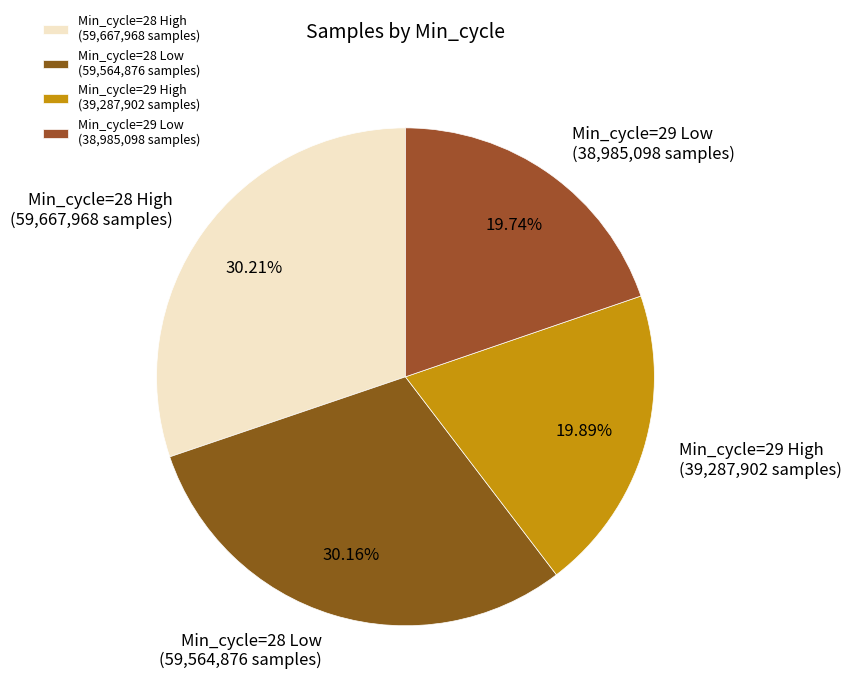

Does Min_cycle=29 High (39,287,902 samples) account for over 50% of the chart?

No